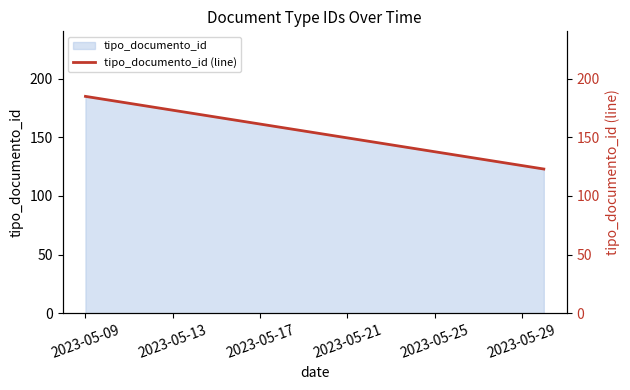

The chart shows a value of 185 at 2023-05-09. True or false?

True